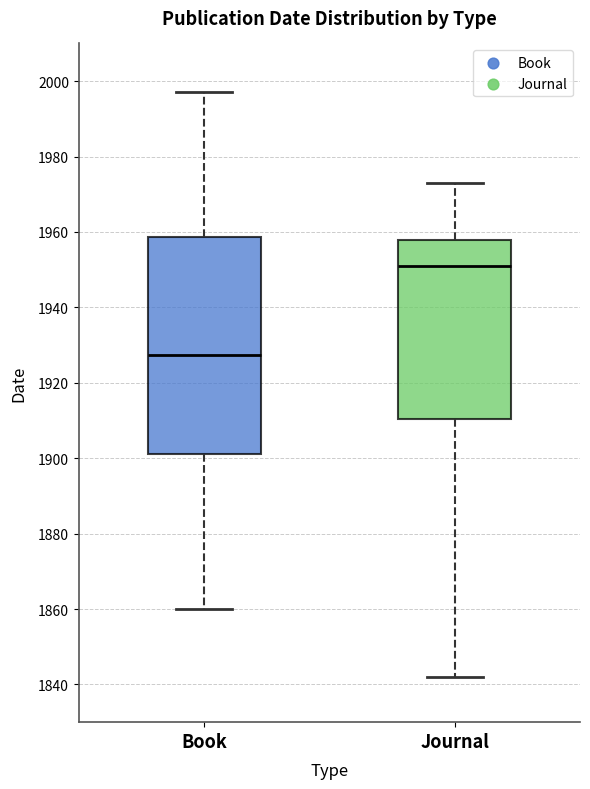

Reading left to right, transcribe this box plot: for each box, give where its median line is, the range the box spans, and where its two whiskers end, as read against the y-axis. The values are not printed on the chart, so give them approximately, as read against the axis.

Book: median 1928, box 1902 to 1958, whiskers 1860 to 1998
Journal: median 1952, box 1910 to 1958, whiskers 1842 to 1974